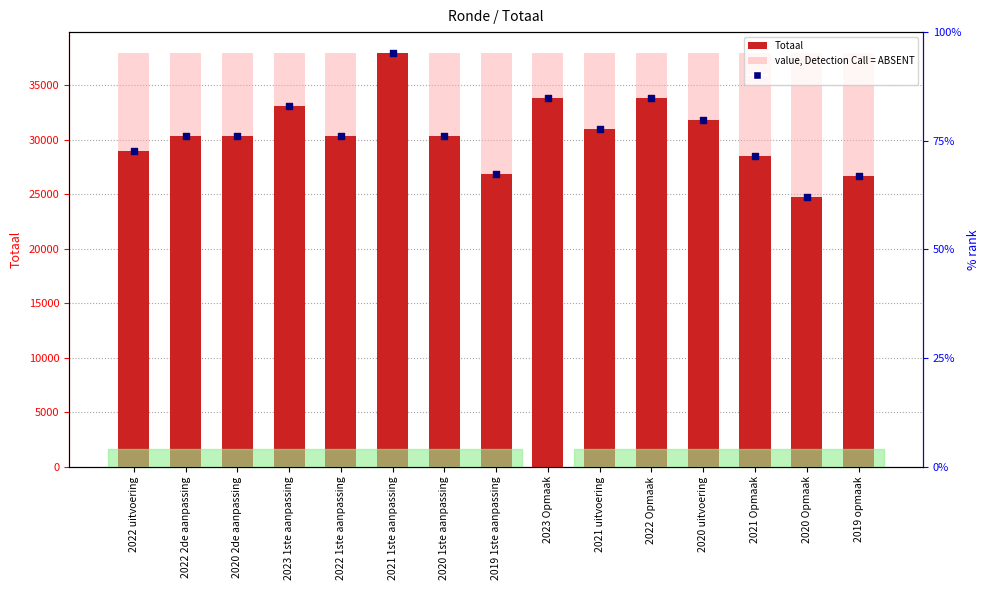

Which series contains the highest Y value?

value, Detection Call = ABSENT